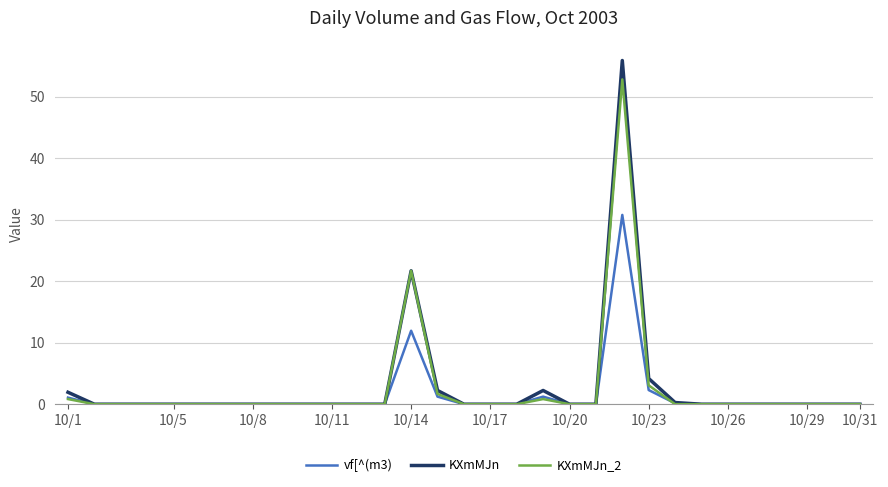

Which series has the largest range (max minus min)?

KXmMJn